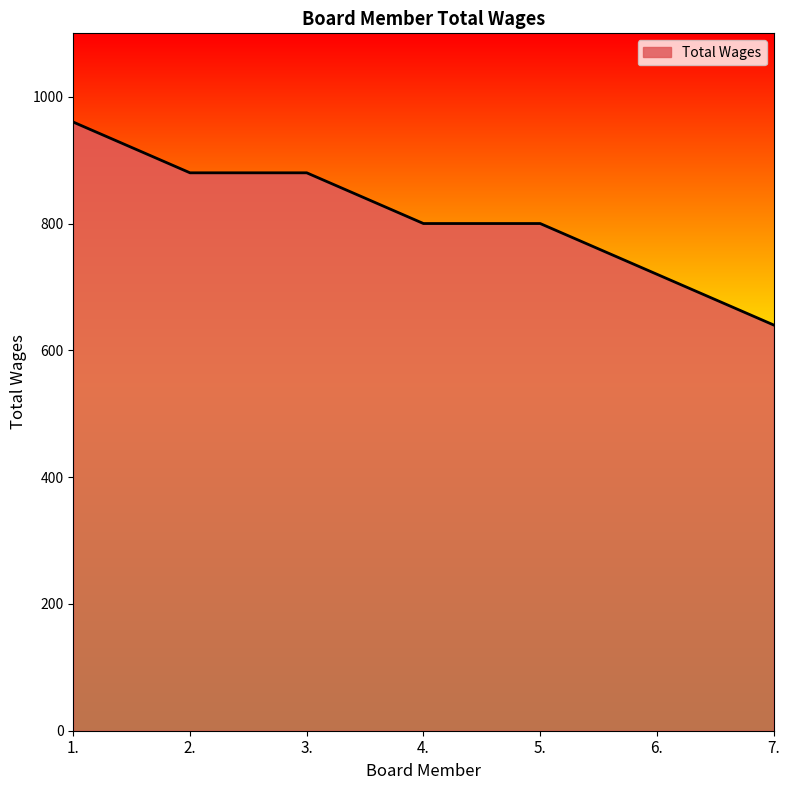

What is the approximate value at 6.?

720